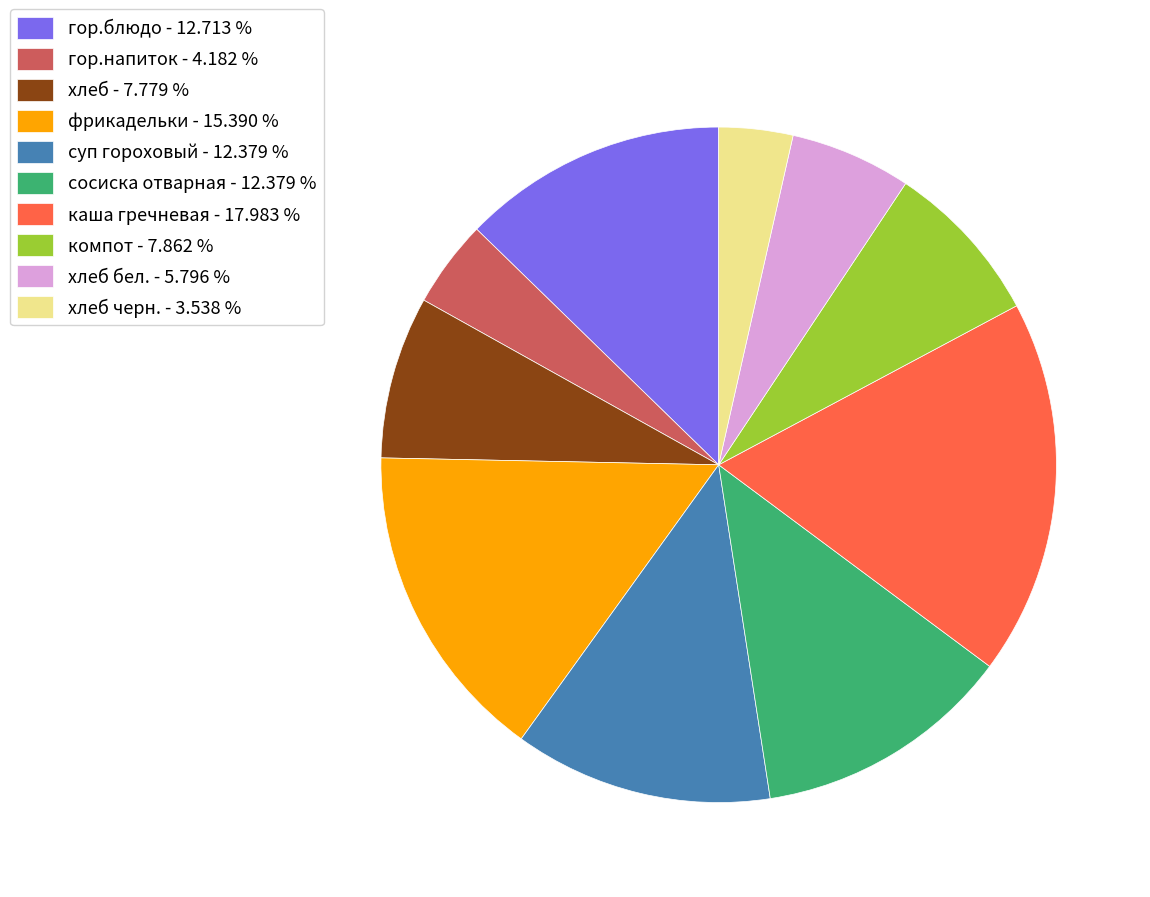

Which category has the smallest portion of the pie?

хлеб черн. - 3.538 %